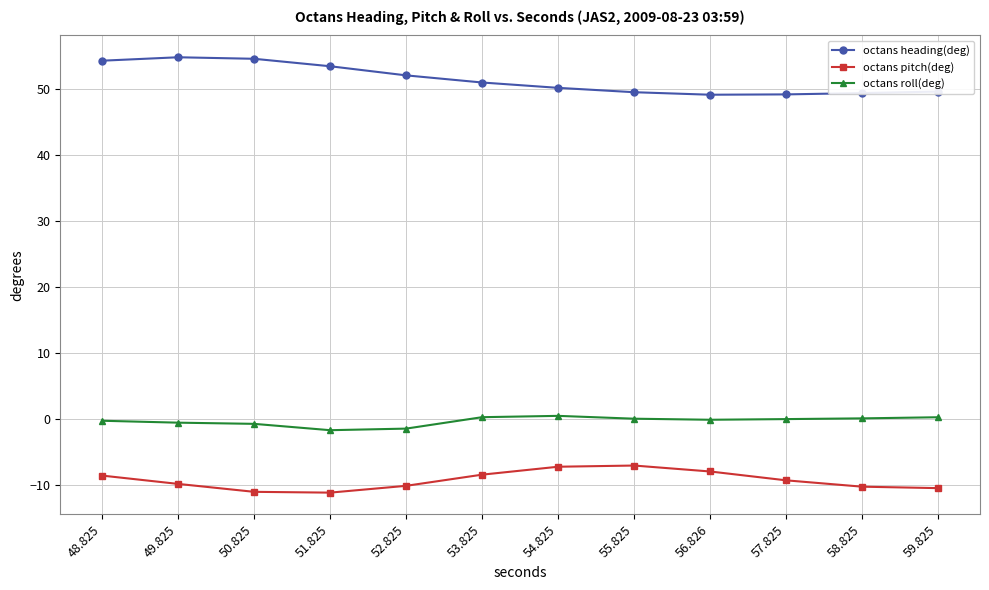

True or false: octans roll(deg) and octans heading(deg) intersect in this chart.

False